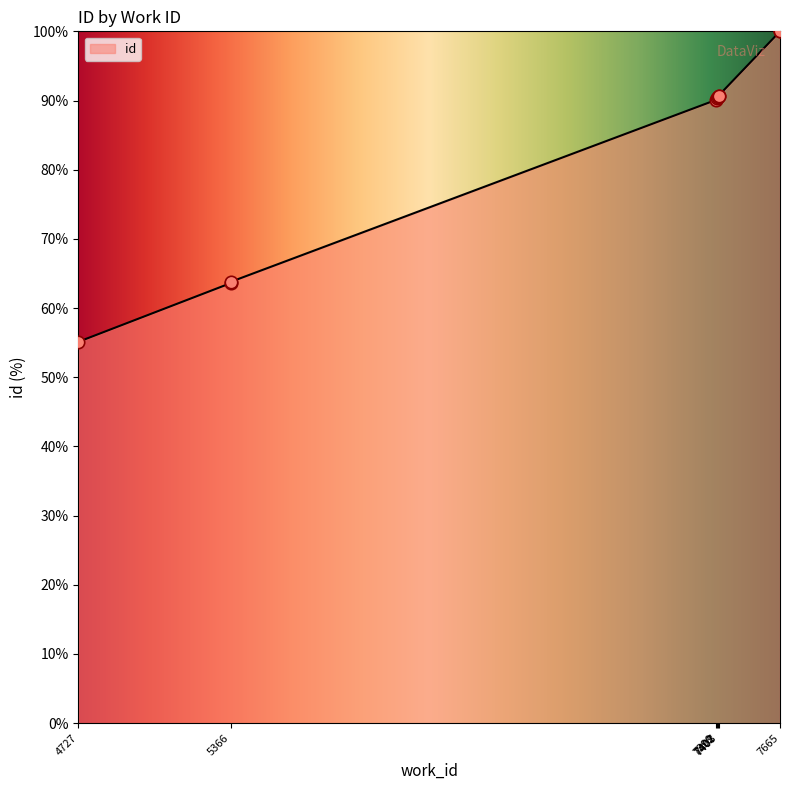

What is the ratio of the value at 7399 to the value at 7408?

1.0